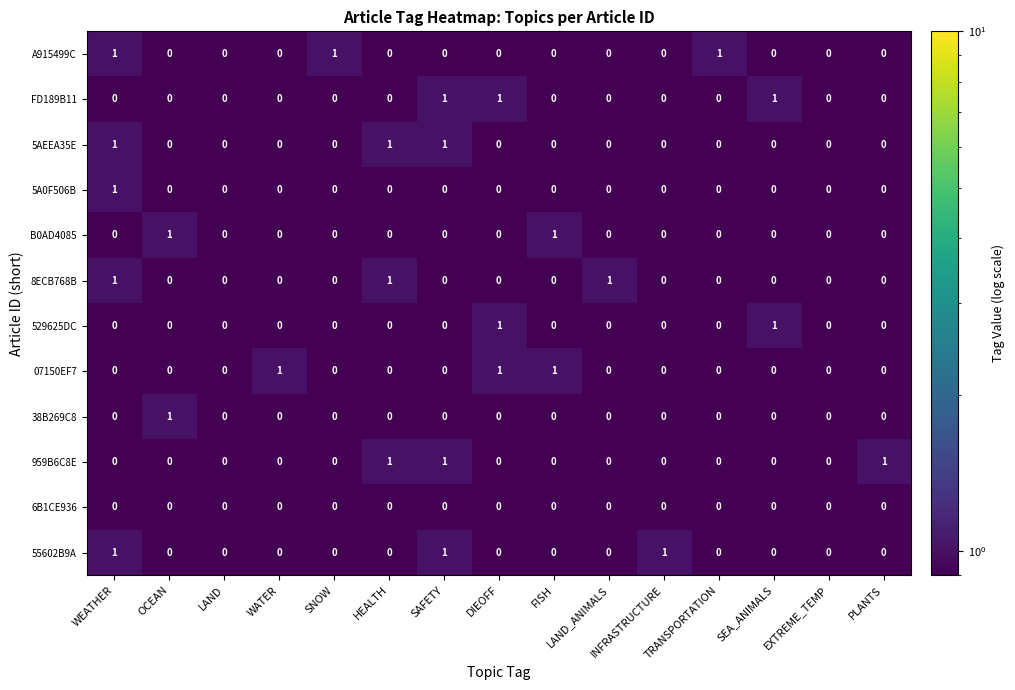

Count the 55602B9A values in the range 0 to 1.

15